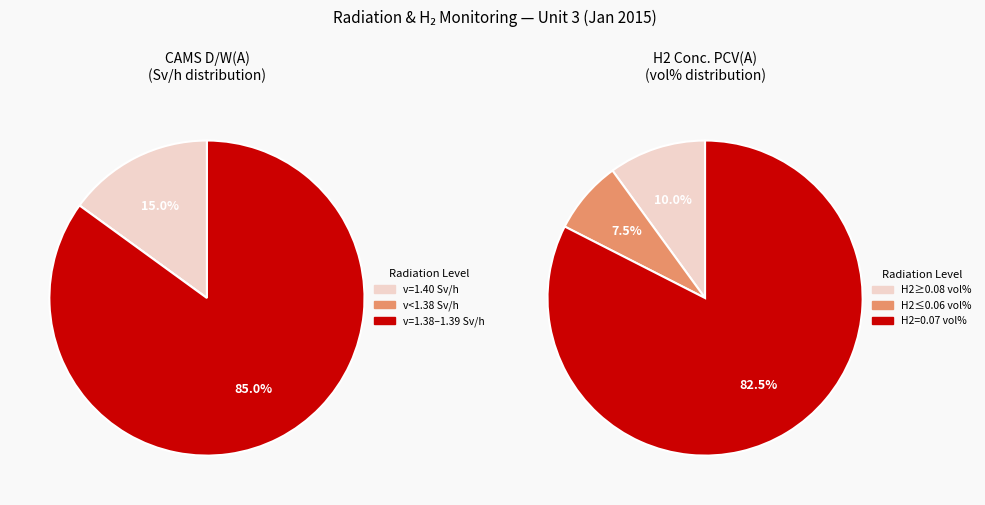

The 23 slice represents 16% of the pie. True or false?

False